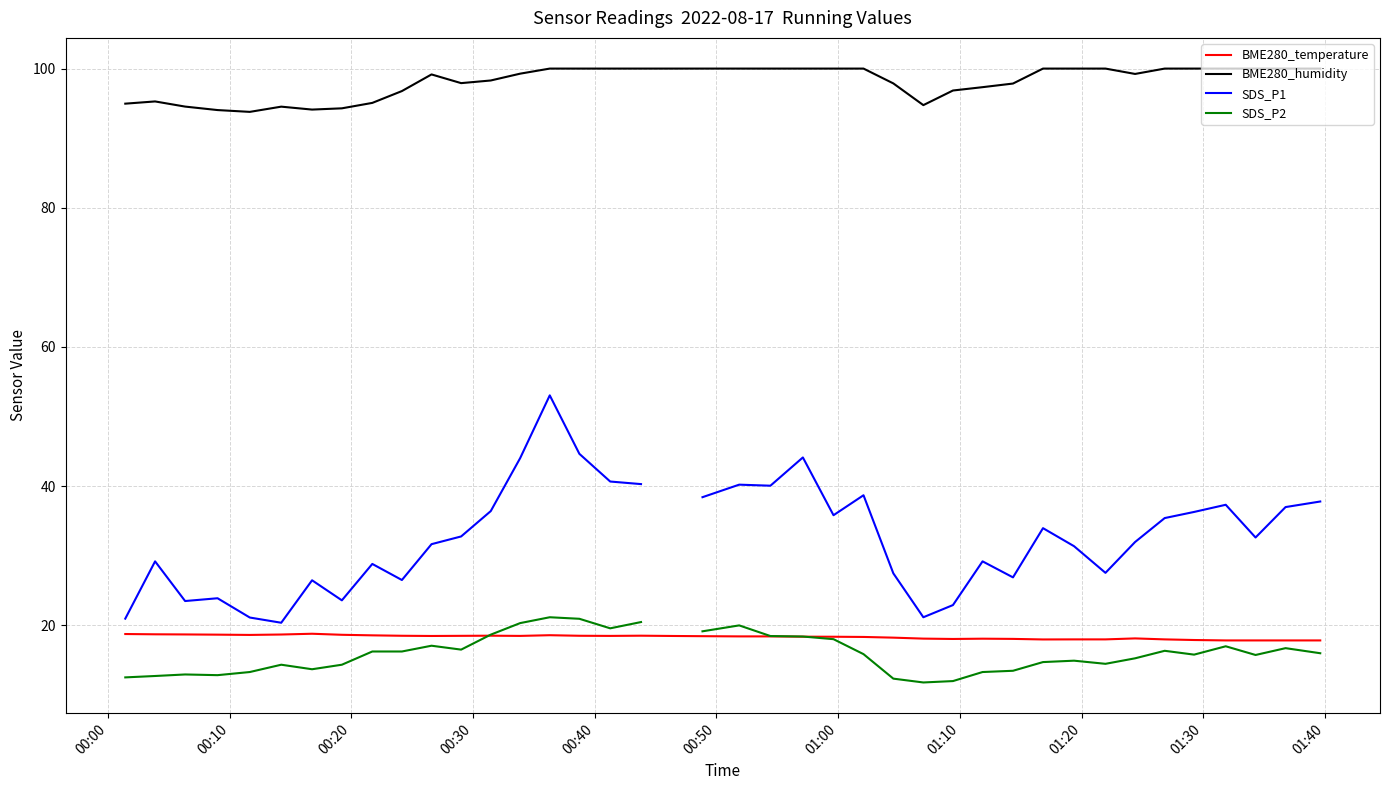

True or false: BME280_temperature and BME280_humidity cross at least once.

False